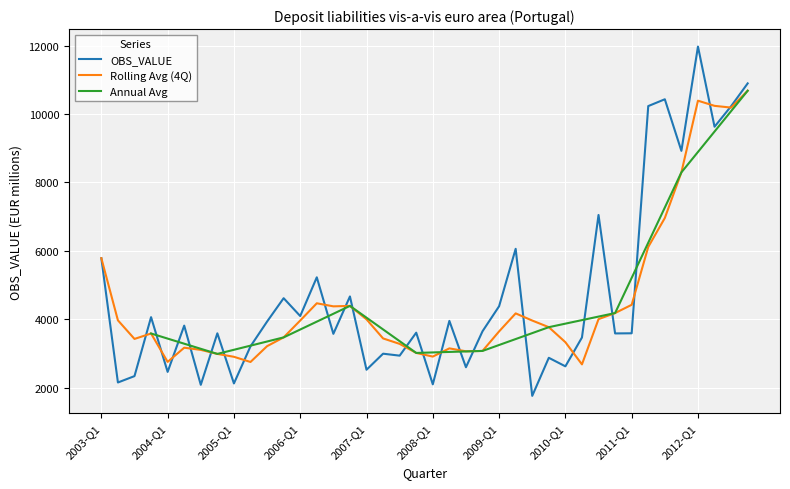

Reading left to right, list all the values displayed in this chart.

5788	2157	2343	4065	2466	3818	2089	3593	2129	3213	3936	4619	4098	5229	3578	4670	2529	2998	2941	3612	2103	3956	2602	3653	4384	6062	1766	2878	2629	3471	7050	3590	3594	10231	10430	8923	11970	9628	10227	10894